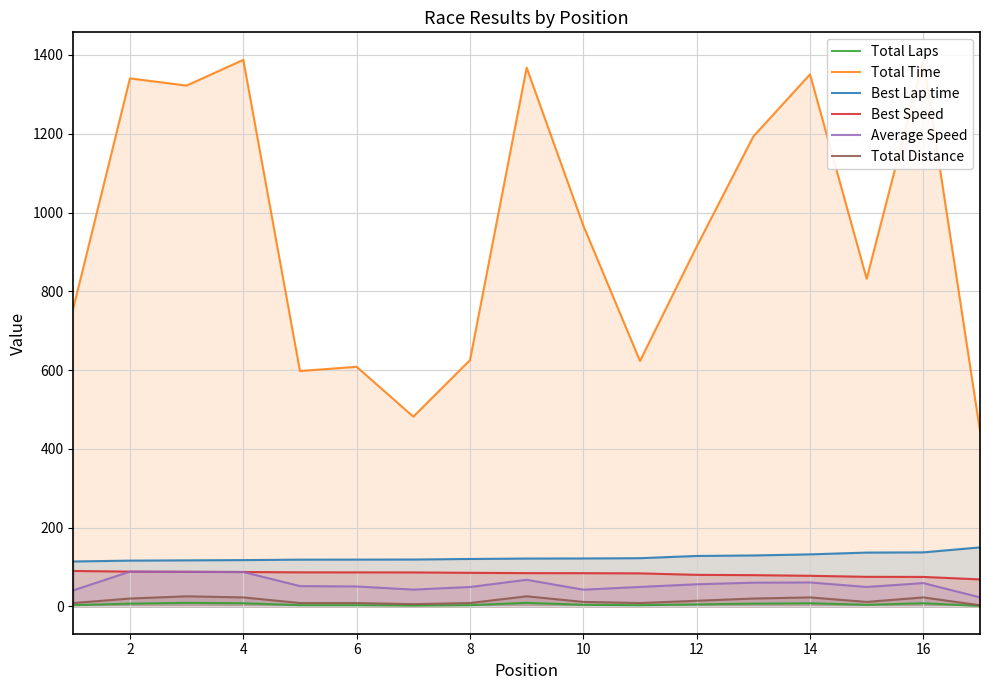

True or false: Total Laps and Best Speed intersect in this chart.

False